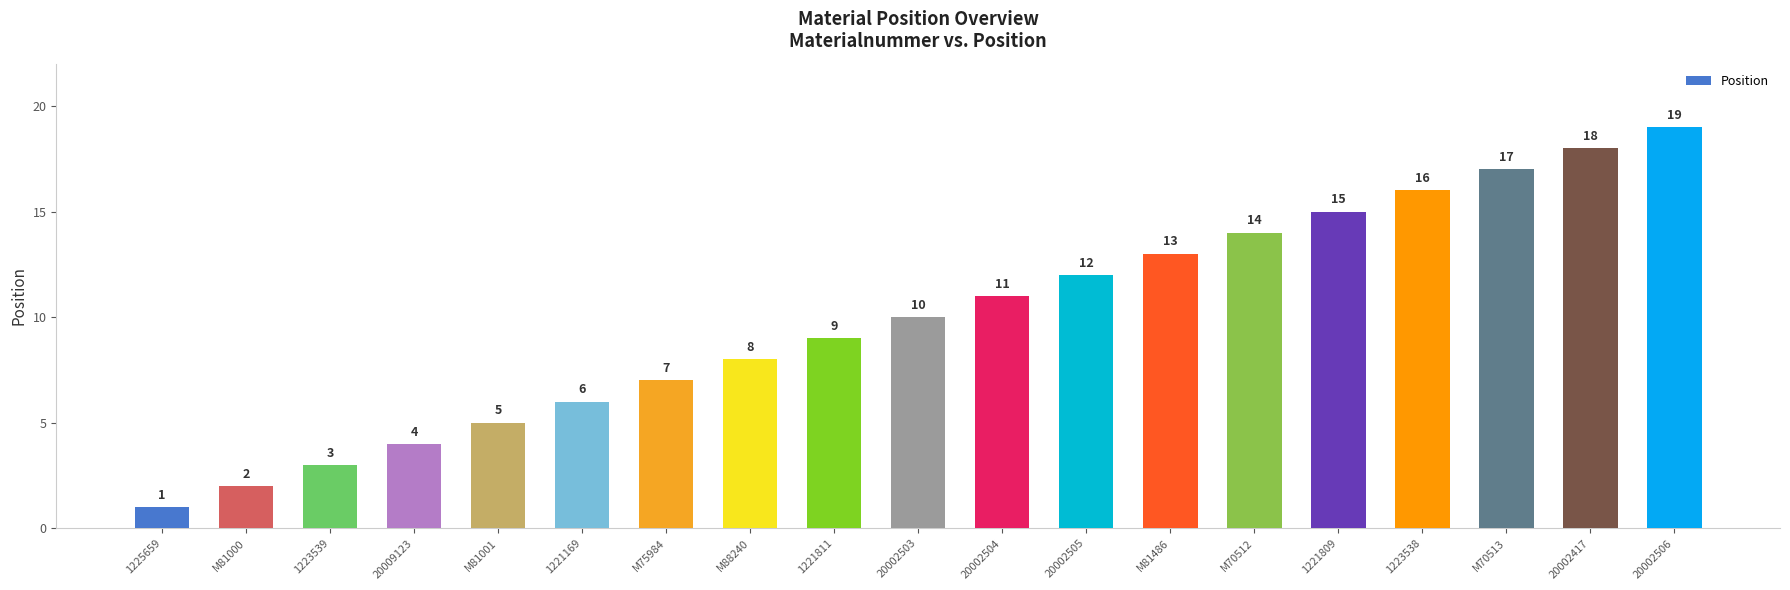

How many bars are there in total?

19